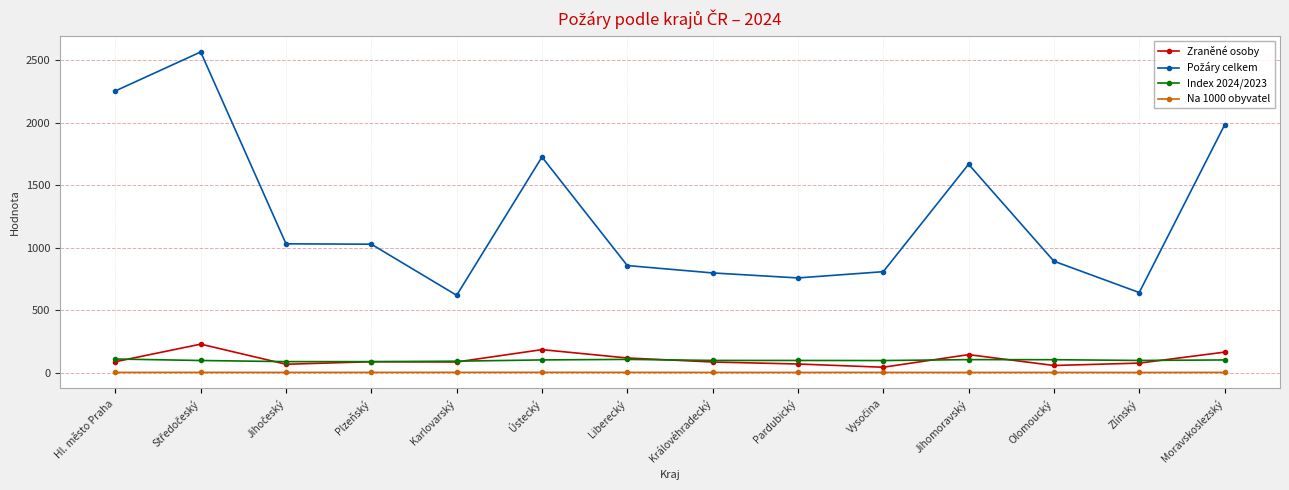

Is the value of Index 2024/2023 at Olomoucký greater than the value of Na 1000 obyvatel at Olomoucký?

Yes